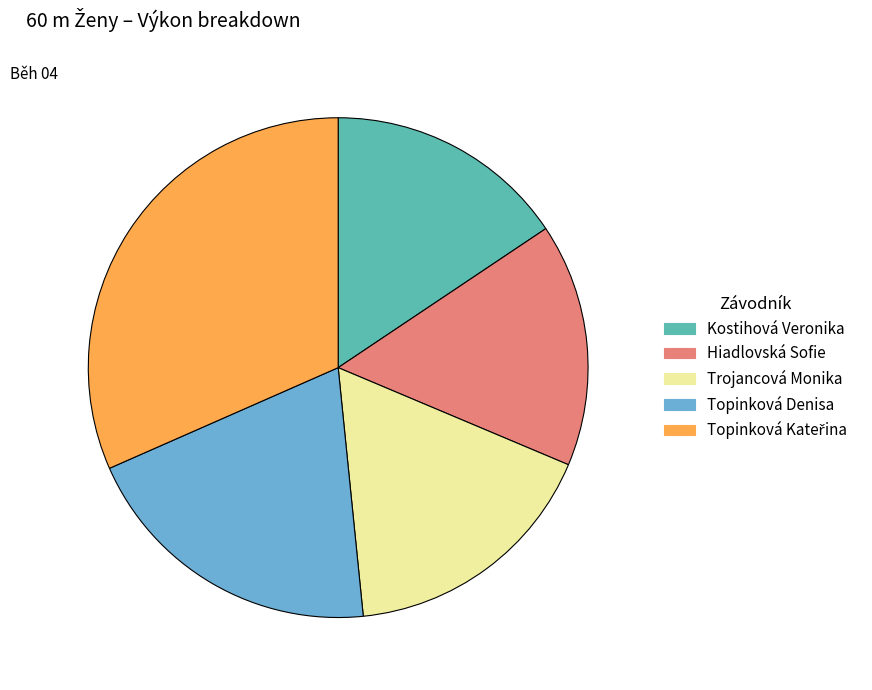

Does Hiadlovská Sofie account for over 50% of the chart?

No